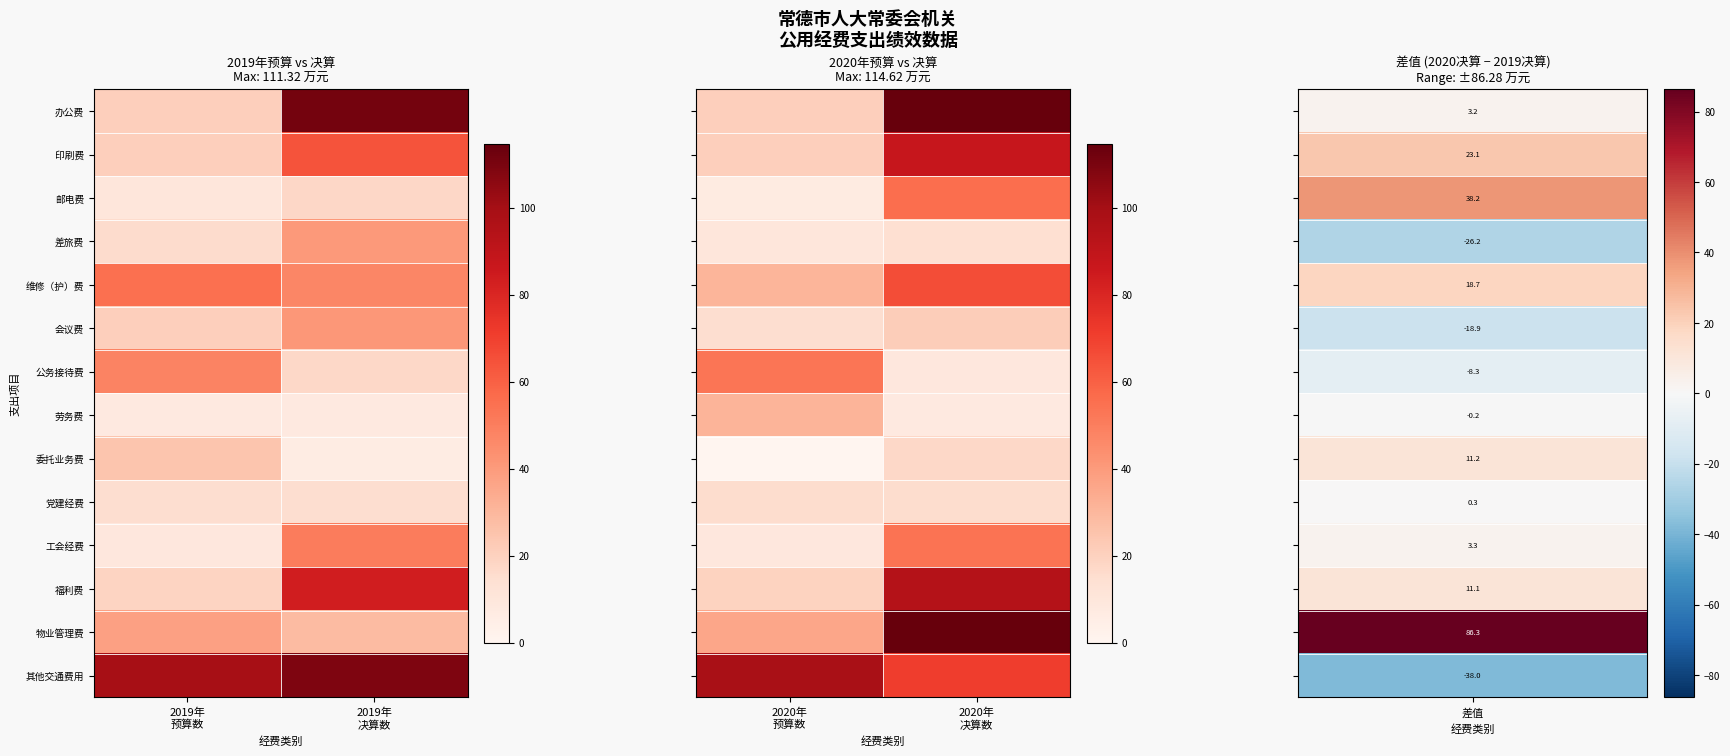

List the series in order of their peak value, lowest first.

差旅费, 党建经费, 委托业务费, 会议费, 劳务费, 公务接待费, 工会经费, 邮电费, 维修（护）费, 印刷费, 福利费, 其他交通费用, 办公费, 物业管理费